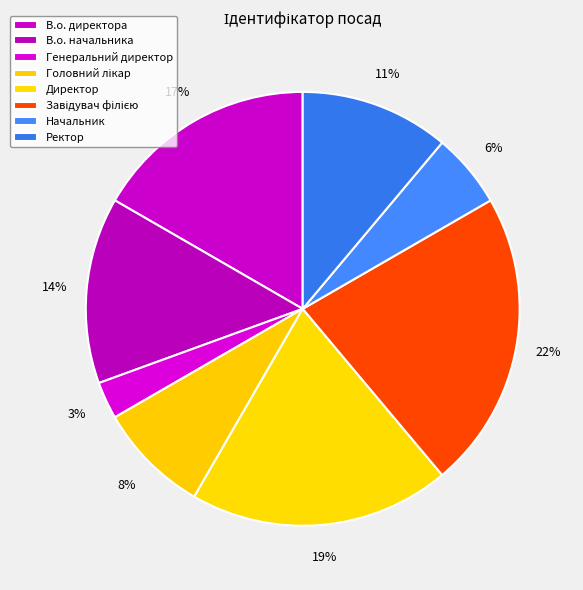

To the nearest percent, what is the average slice percentage?

12%